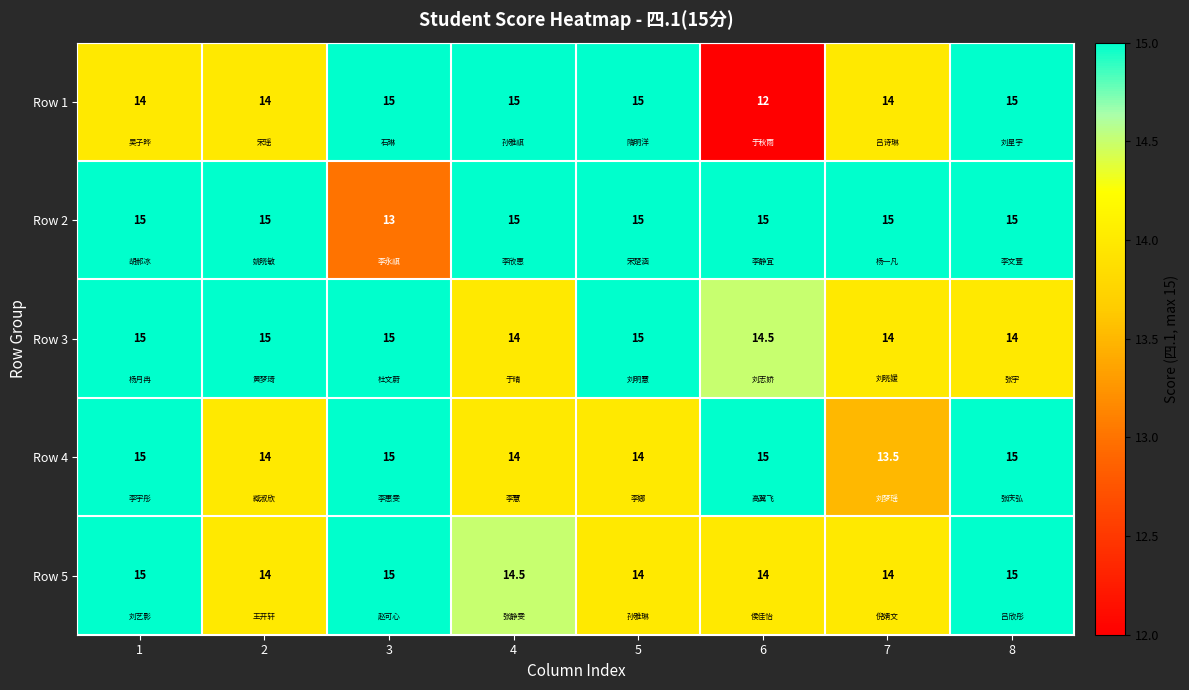

What is the sum of all Row 2 values?

118.0